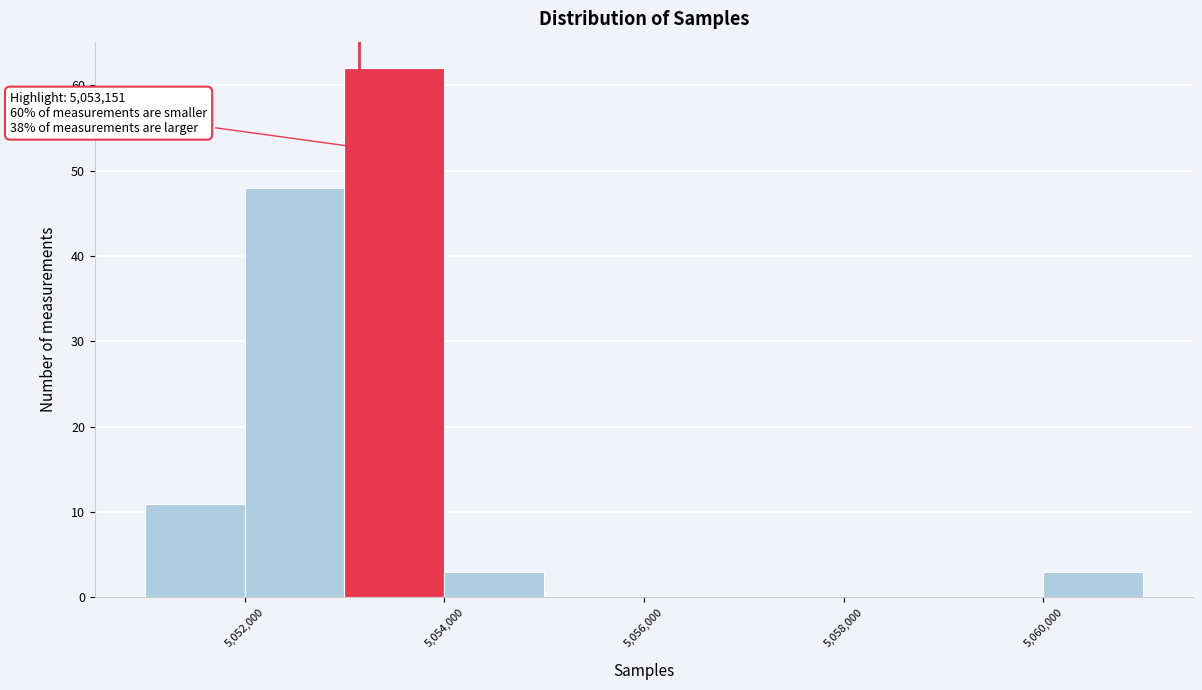

Over which range of the x-axis is the bar tallest?

5053000 to 5054000